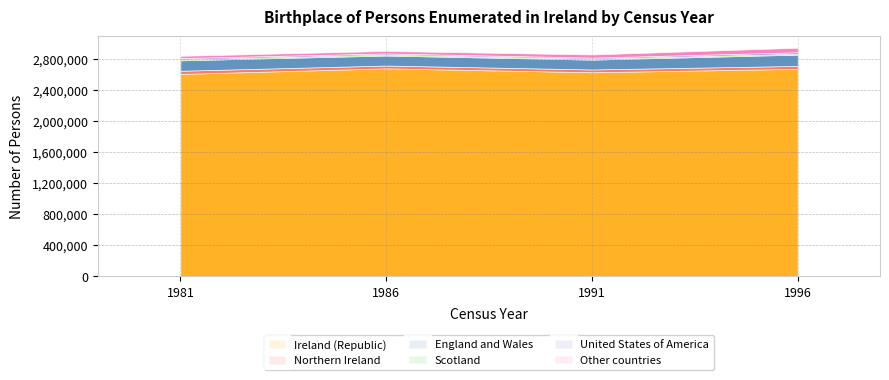

The value of Ireland (Republic) at 1996 is 2670280. True or false?

True